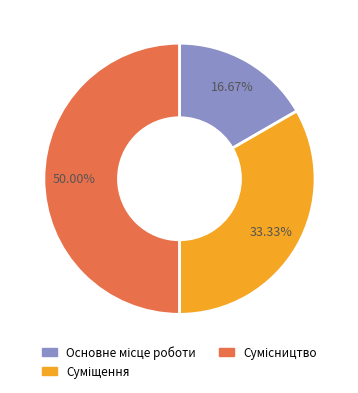

What is the largest slice in the pie chart?

Сумісництво